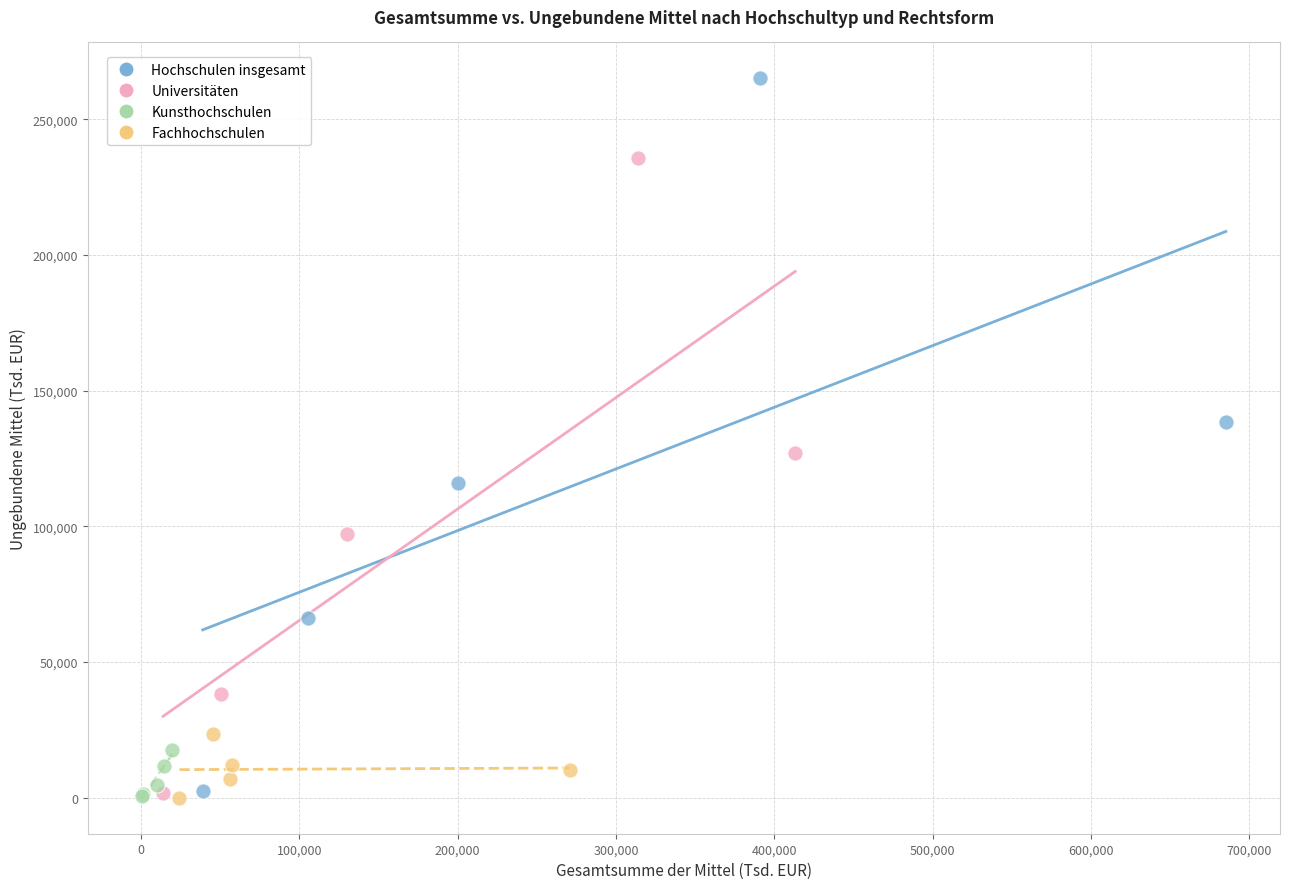

Which series contains the highest Y value?

Hochschulen insgesamt